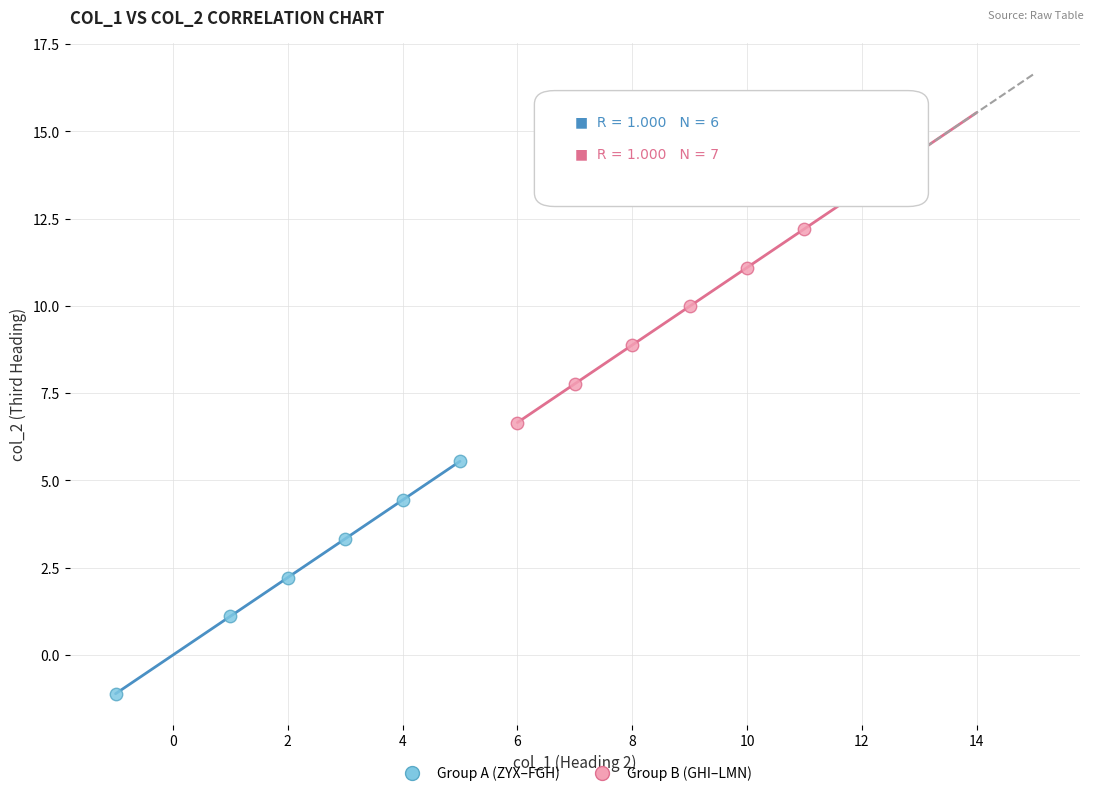

Which series reaches the maximum Y coordinate?

Group B (GHI–LMN)